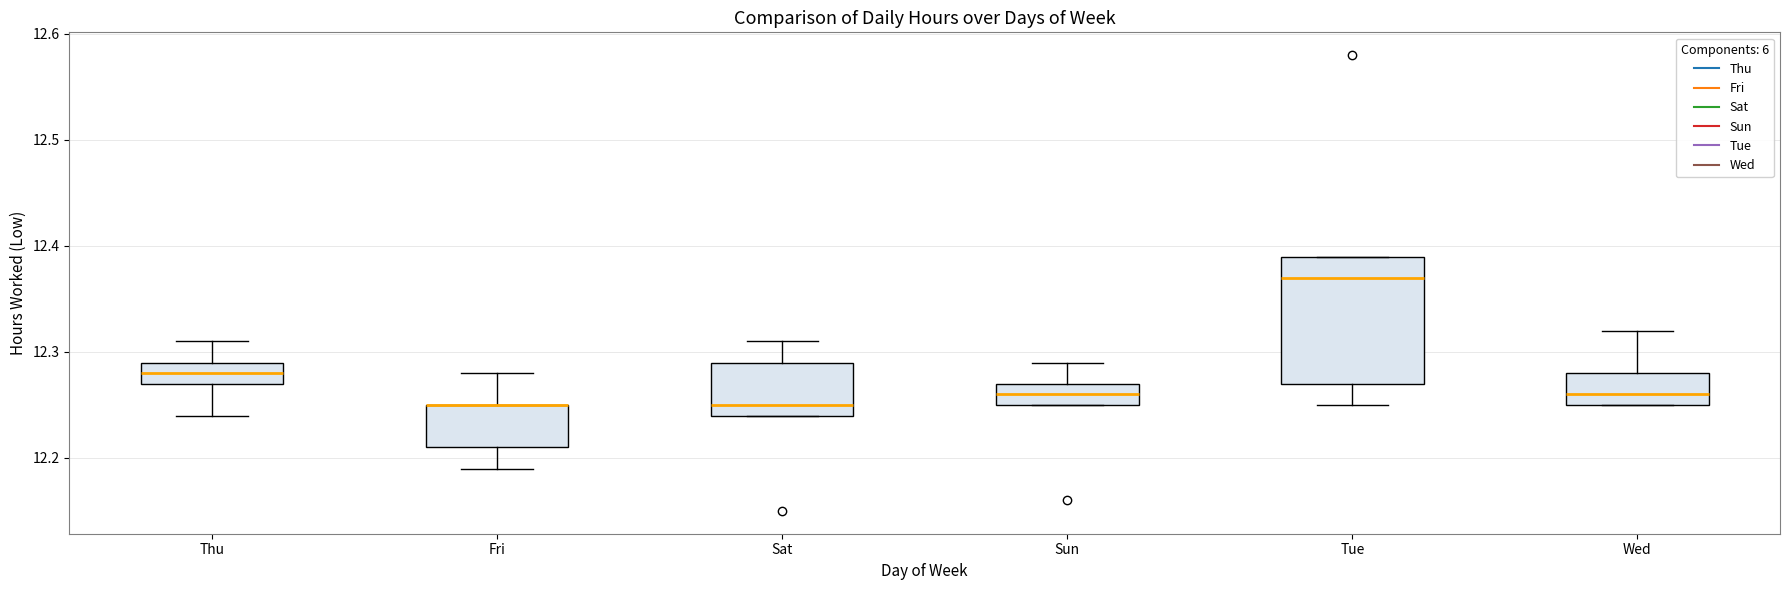

Reading left to right, transcribe this box plot: for each box, give where its median line is, the range the box spans, and where its two whiskers end, as read against the y-axis. The values are not printed on the chart, so give them approximately, as read against the axis.

Thu: median 12.28, box 12.27 to 12.29, whiskers 12.24 to 12.31
Fri: median 12.25 (drawn on the box's upper edge), box 12.21 to 12.25, whiskers 12.19 to 12.28
Sat: median 12.25, box 12.24 to 12.29, whiskers 12.24 to 12.31
Sun: median 12.26, box 12.25 to 12.27, whiskers 12.25 to 12.29
Tue: median 12.37, box 12.27 to 12.39, whiskers 12.25 to 12.39
Wed: median 12.26, box 12.25 to 12.28, whiskers 12.25 to 12.32